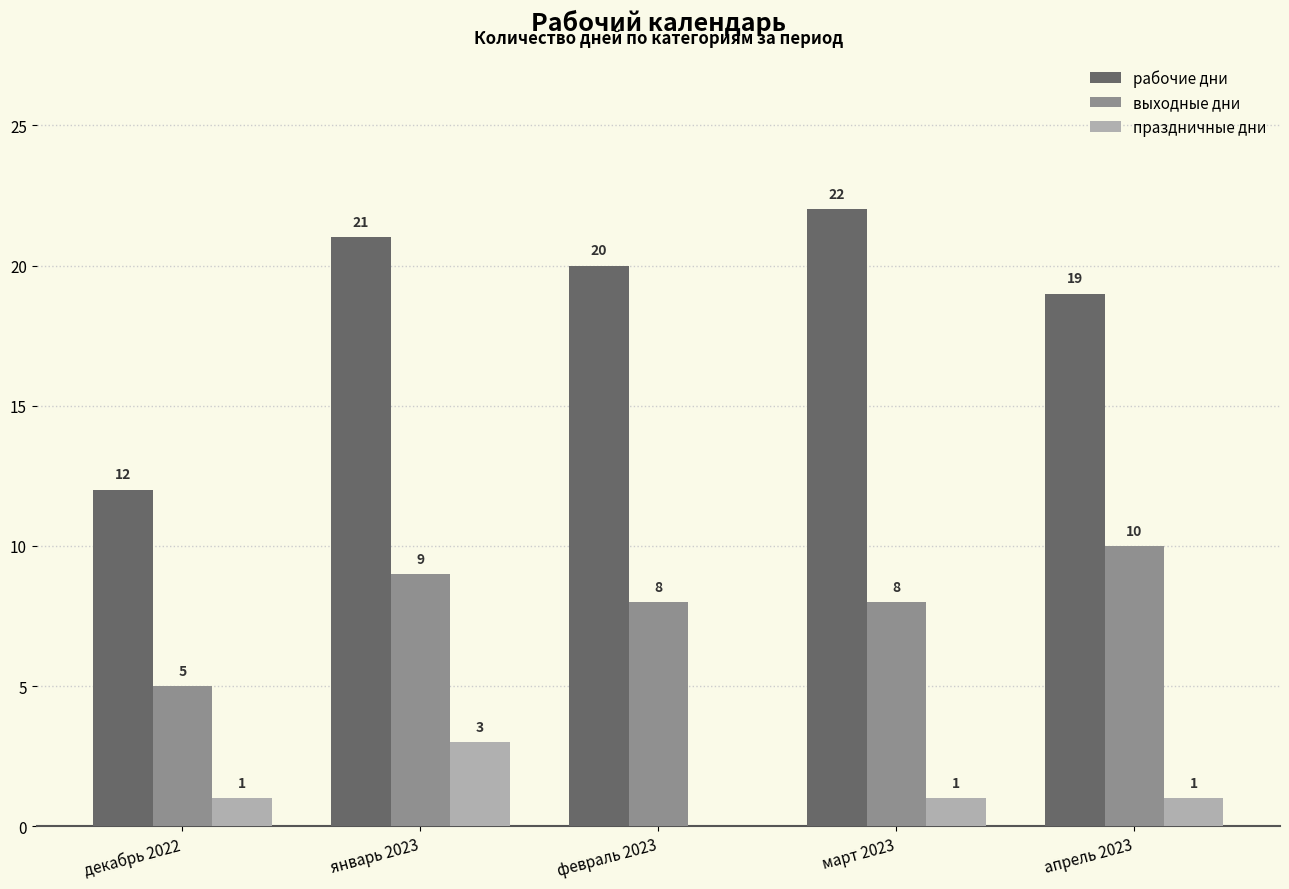

Is the value of праздничные дни at февраль 2023 greater than the value of рабочие дни at февраль 2023?

No